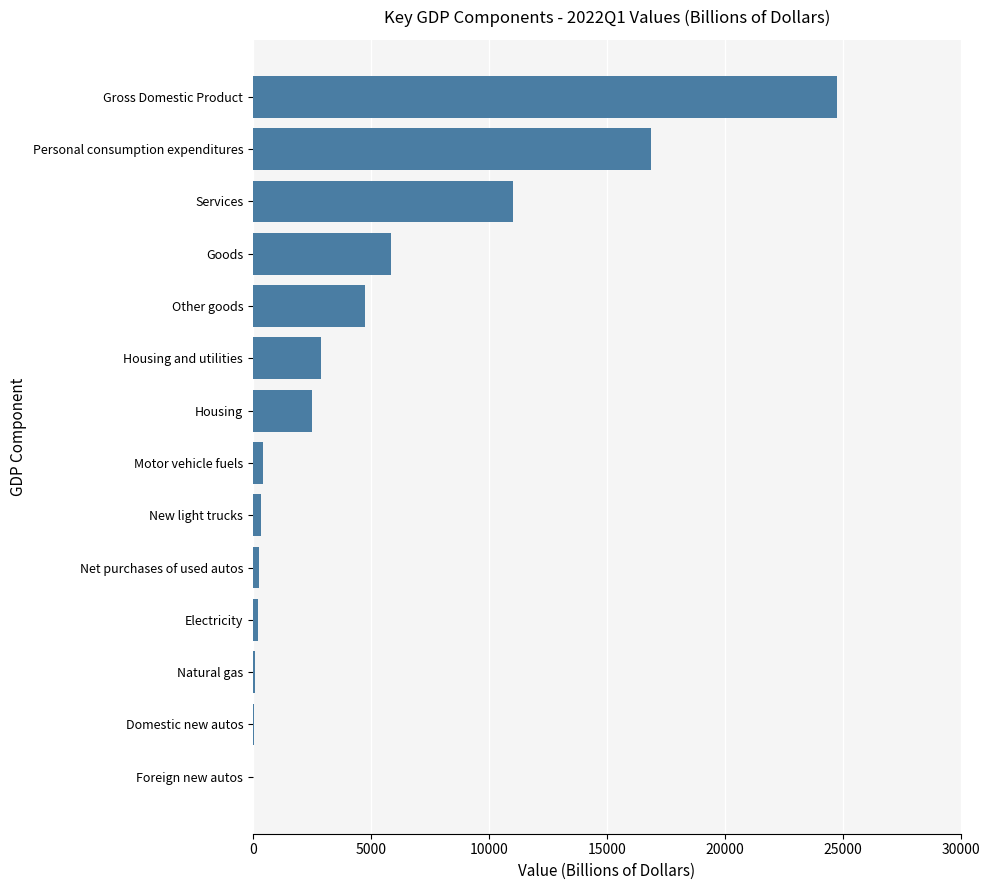

Where is the data nearest to the value 12377?

Services